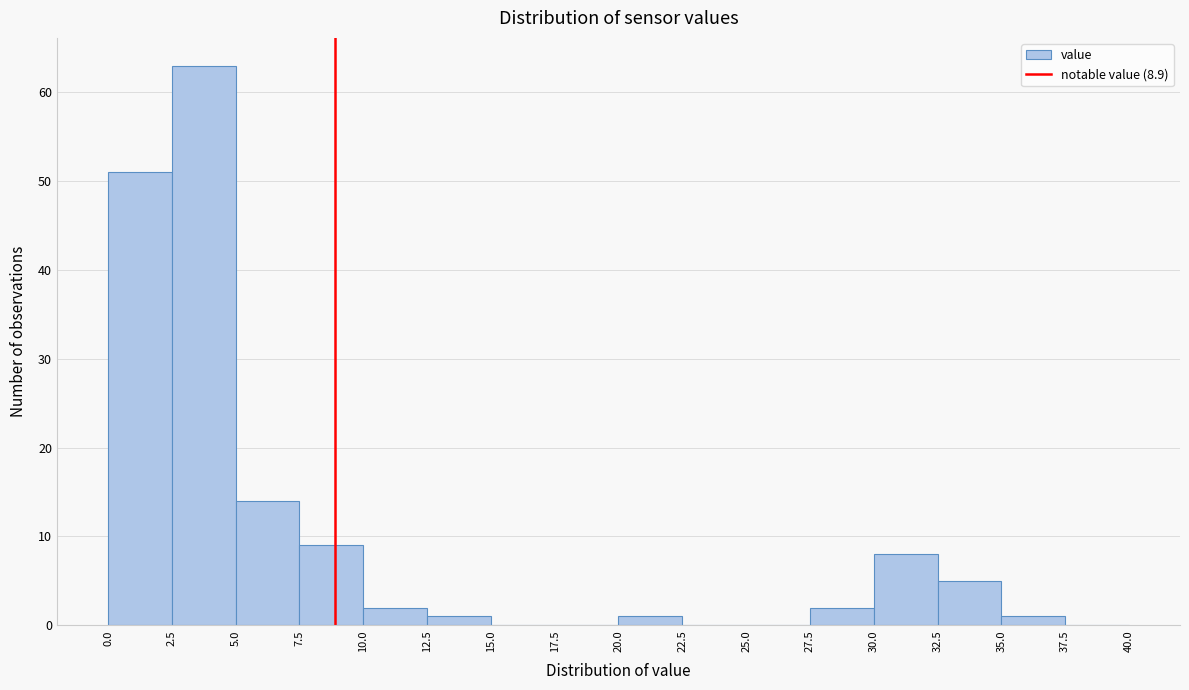

Reading left to right, transcribe this chart: for each bar, give the range it covers on the x-axis and its height. The values are not printed on the chart, so give them approximately, as read against the axis.

0.0 to 2.5: 51
2.5 to 5.0: 63
5.0 to 7.5: 14
7.5 to 10.0: 9
10.0 to 12.5: 2
12.5 to 15.0: 1
15.0 to 17.5: 0
17.5 to 20.0: 0
20.0 to 22.5: 1
22.5 to 25.0: 0
25.0 to 27.5: 0
27.5 to 30.0: 2
30.0 to 32.5: 8
32.5 to 35.0: 5
35.0 to 37.5: 1
37.5 to 40.0: 0